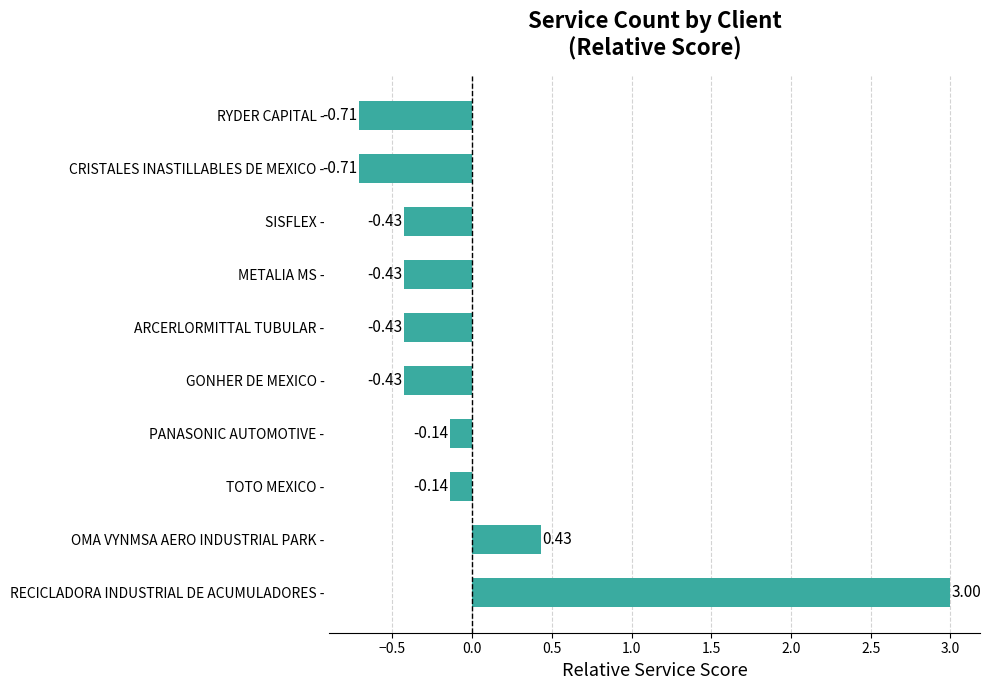

What is the difference between the maximum and minimum values?

3.7